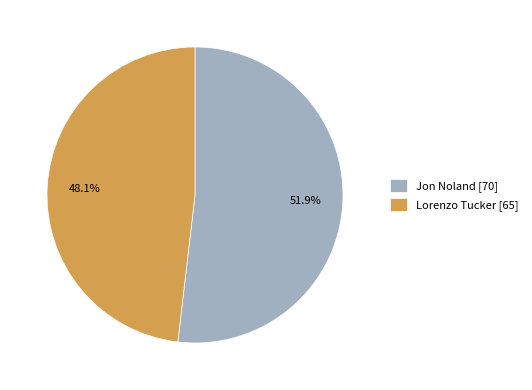

What is the ratio of the value at Lorenzo Tucker to the value at Jon Noland?

0.9